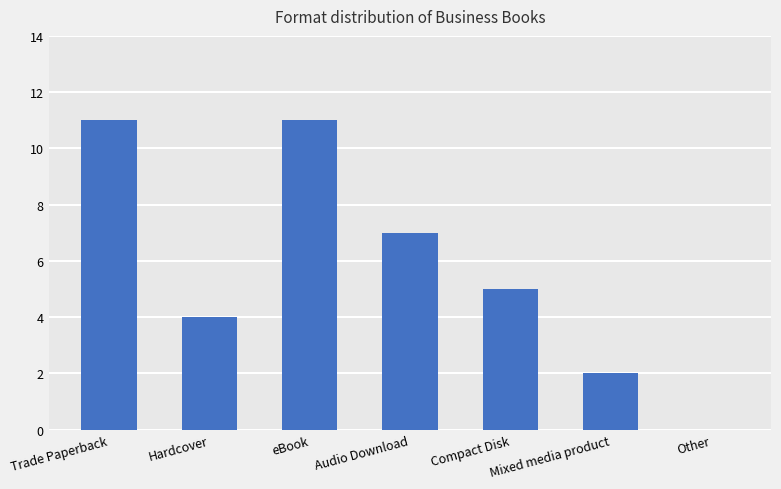

Reading left to right, transcribe all the data shown in this chart.

11	4	11	7	5	2	0